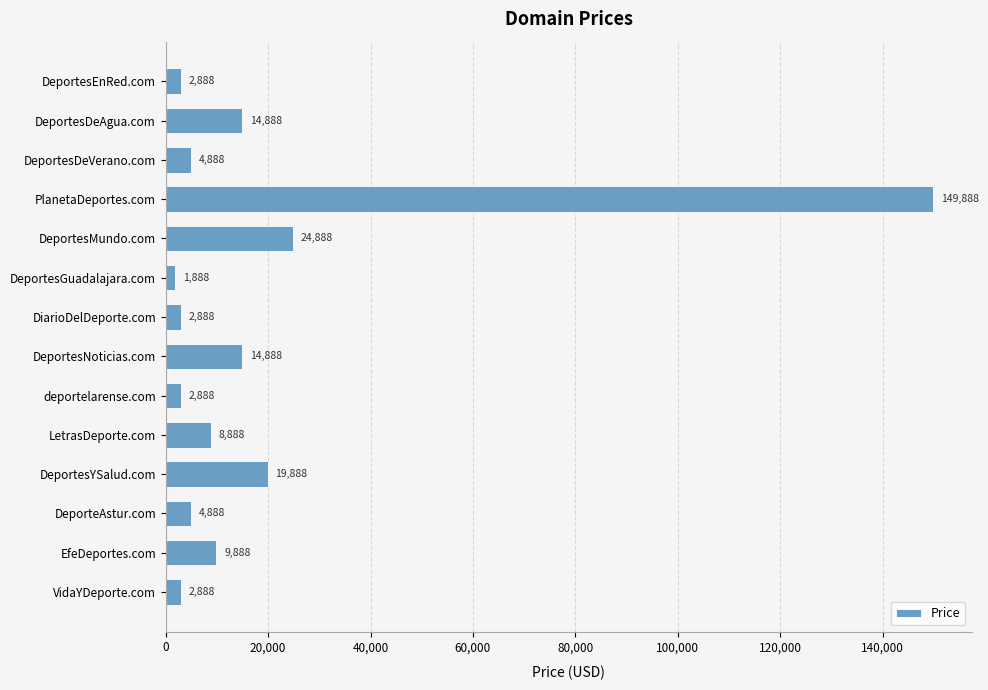

Which category has the highest value across all series?

PlanetaDeportes.com